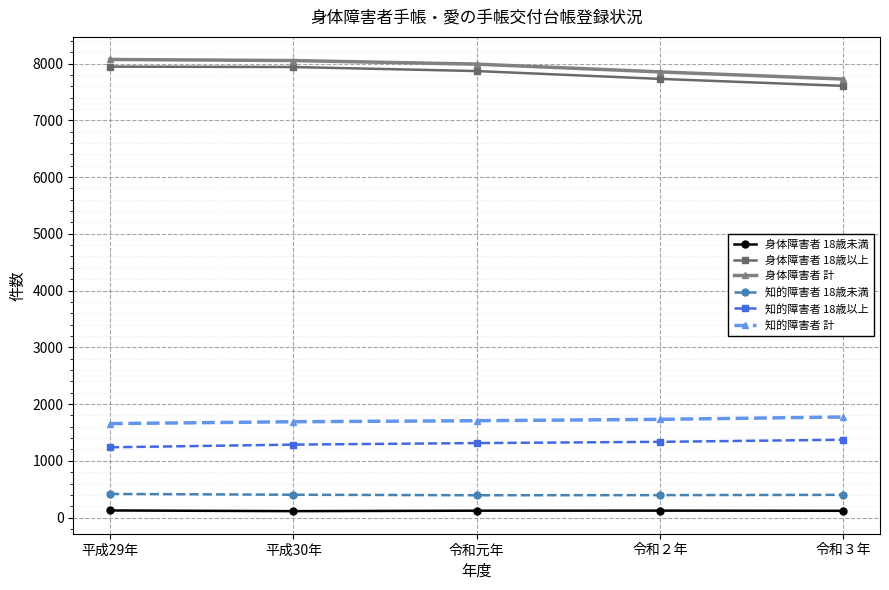

What is the difference between the maximum and minimum values in the 身体障害者 計 series?

345